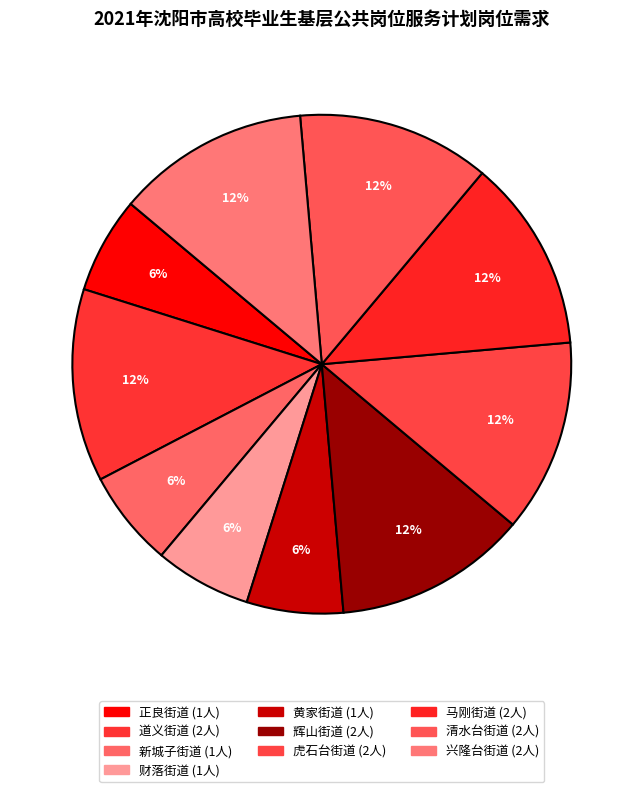

What percentage is the 新城子街道 slice, to the nearest percent?

6%